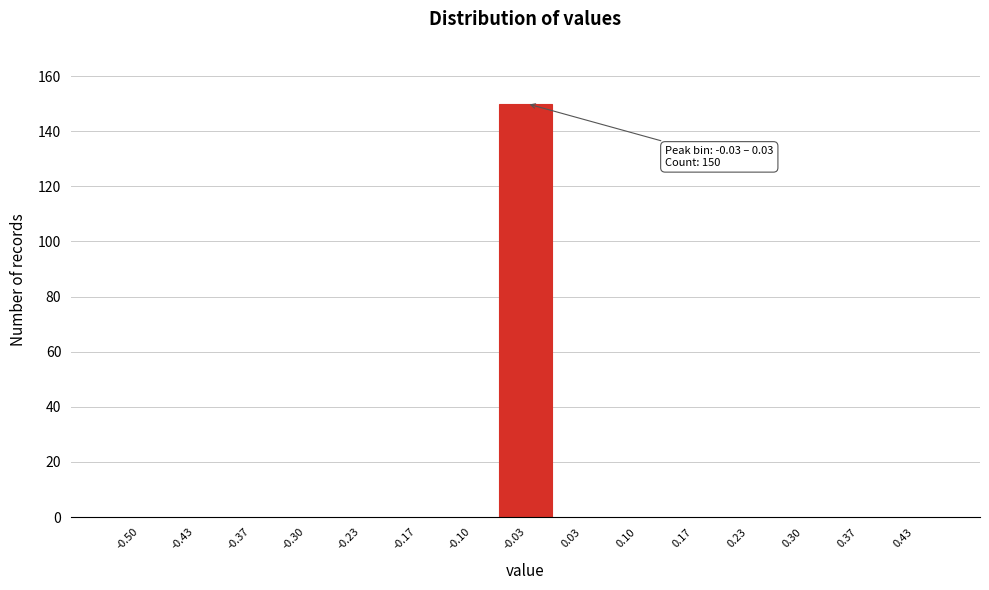

Reading left to right, extract all data points from this chart.

-0.50=0	-0.43=0	-0.37=0	-0.30=0	-0.23=0	-0.17=0	-0.10=0	-0.03=150	0.03=0	0.10=0	0.17=0	0.23=0	0.30=0	0.37=0	0.43=0